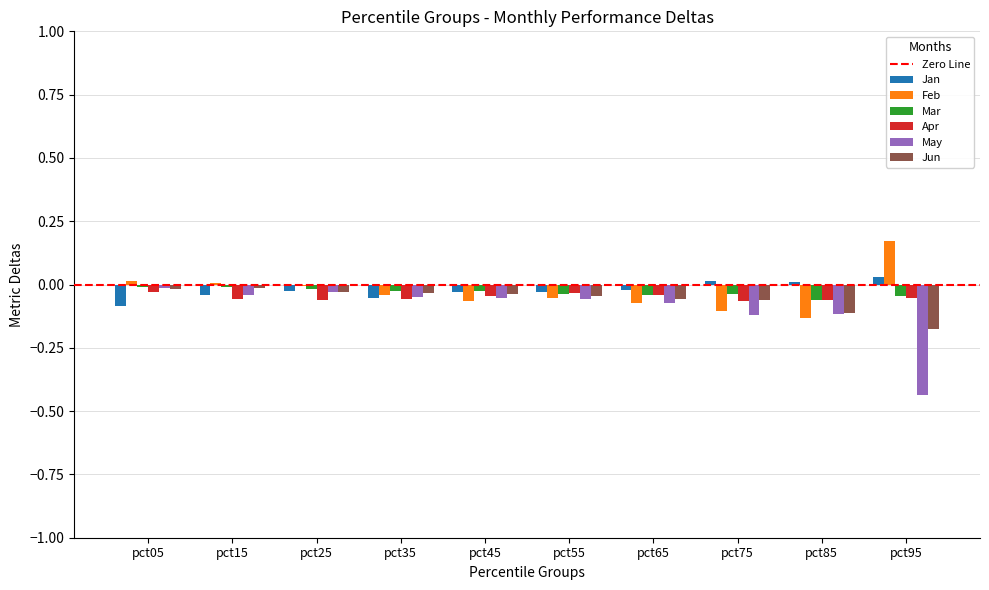

What is the sum of all May values?

-1.0